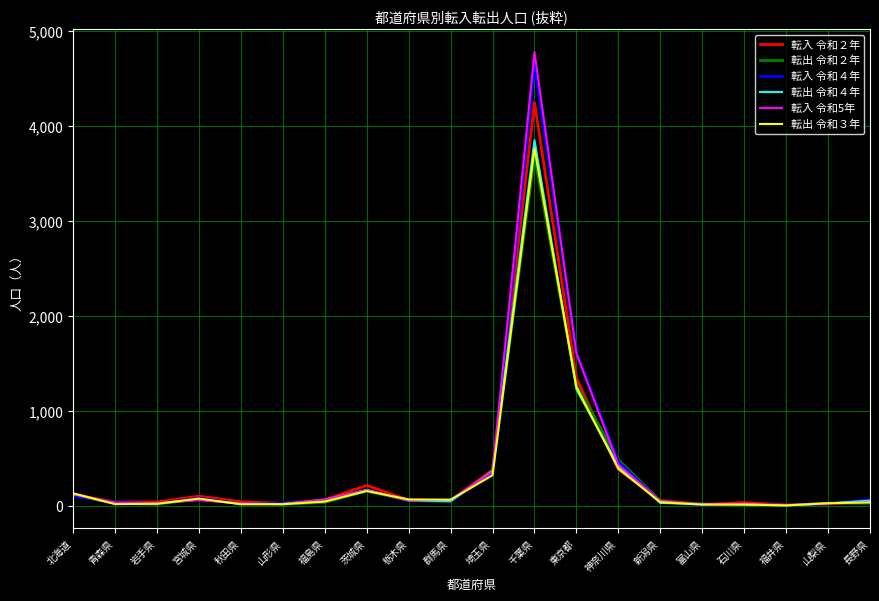

The value of 転入 令和２年 at 富山県 is 14. True or false?

True